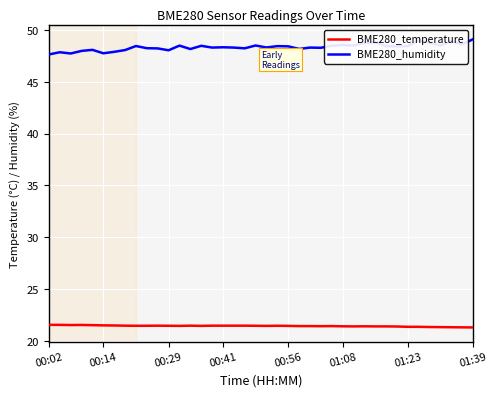

True or false: BME280_humidity has more than 1 points higher than both neighbors.

True